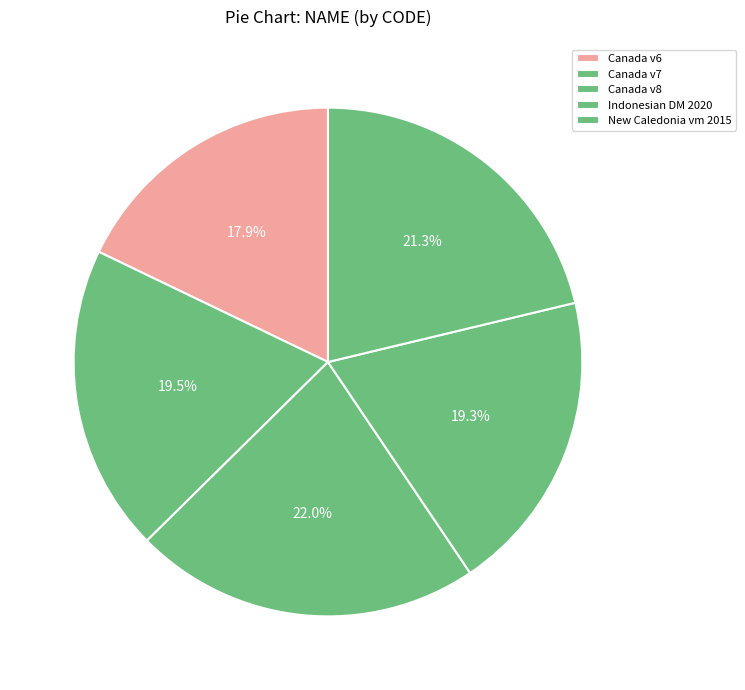

How many segments does this pie chart have?

5